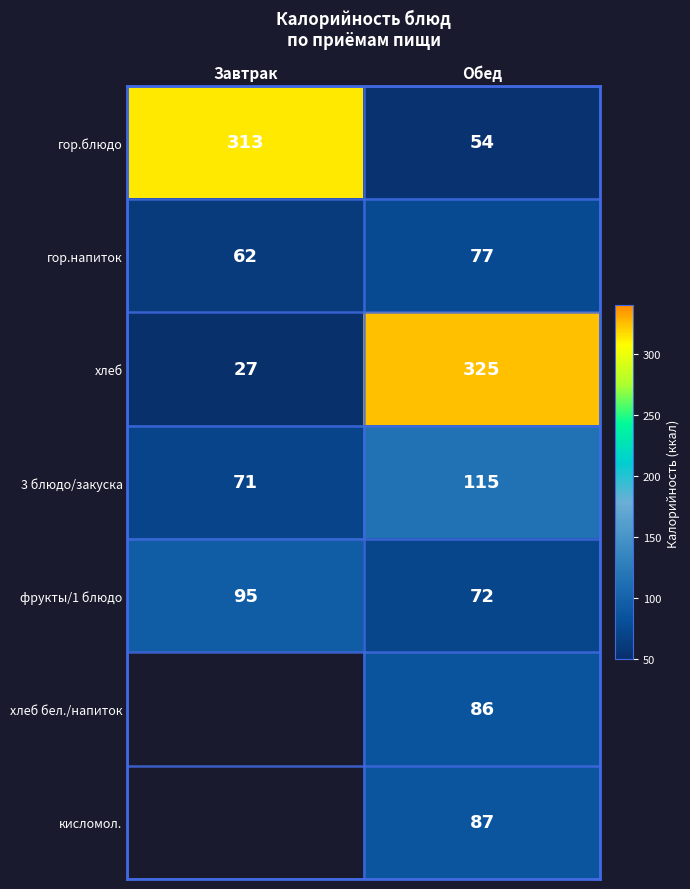

How many categories are shown in the chart?

2